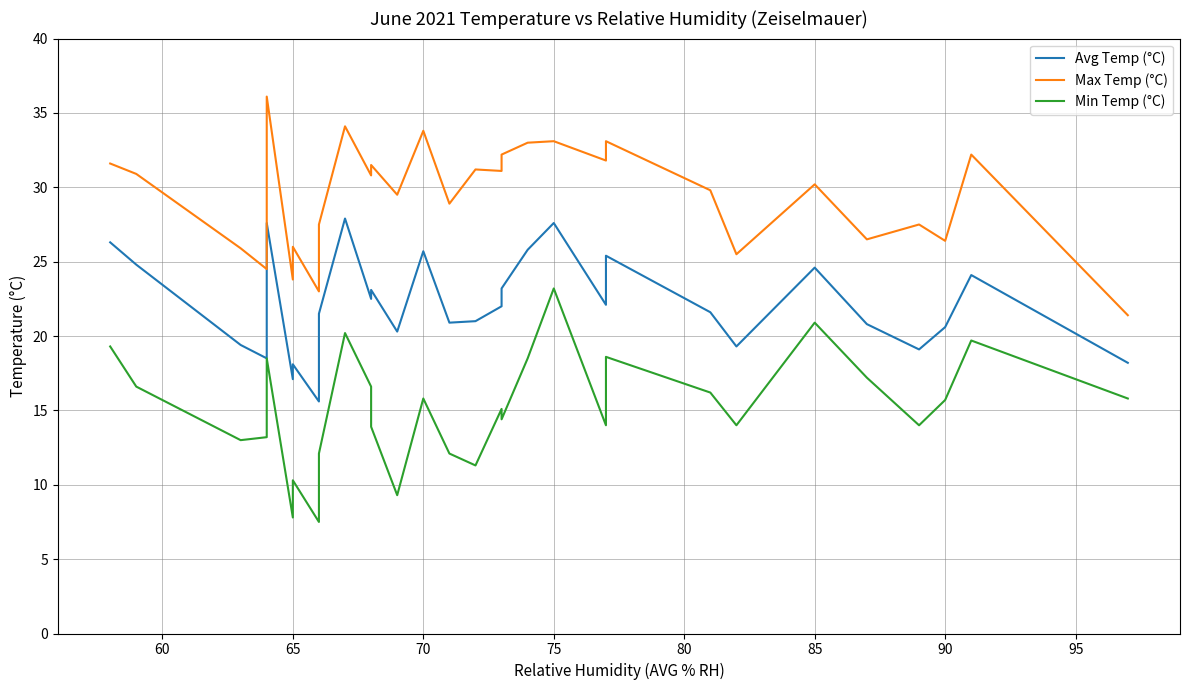

List the series in order of their overall mean, highest first.

Max Temp (°C), Avg Temp (°C), Min Temp (°C)